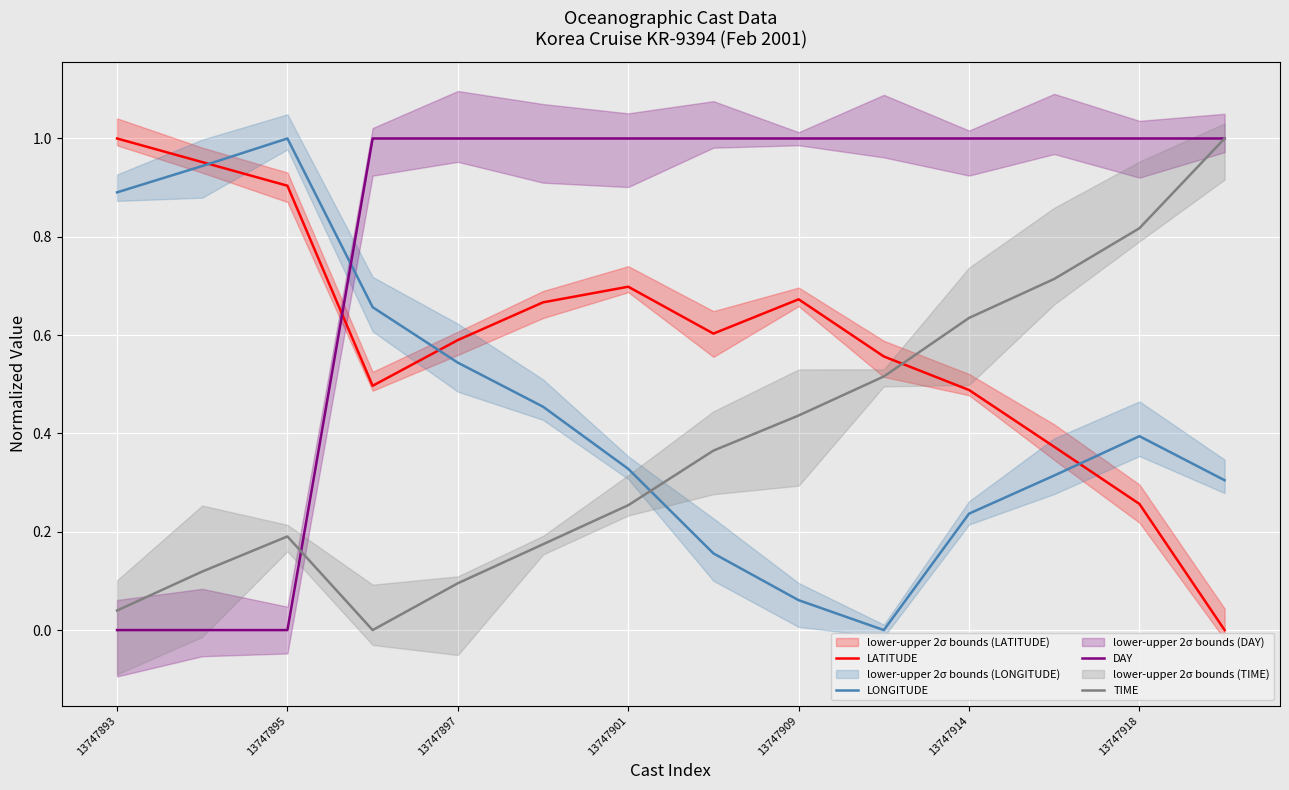

Which series has the largest range (max minus min)?

LATITUDE